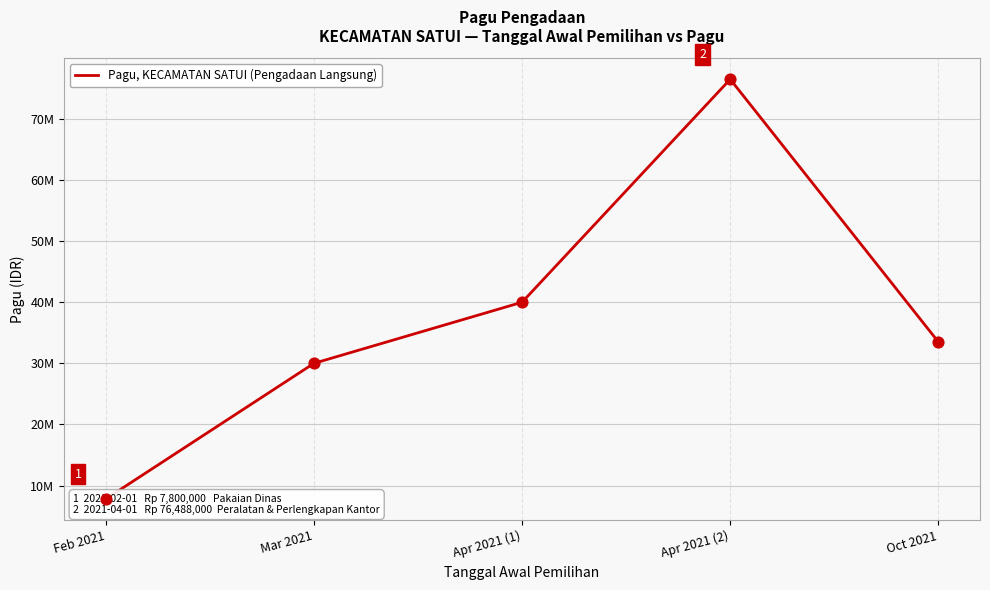

Between Feb 2021 and Mar 2021, which is larger?

Mar 2021